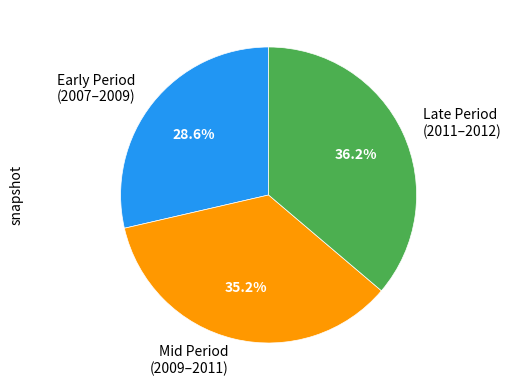

Does any single category account for the majority?

No